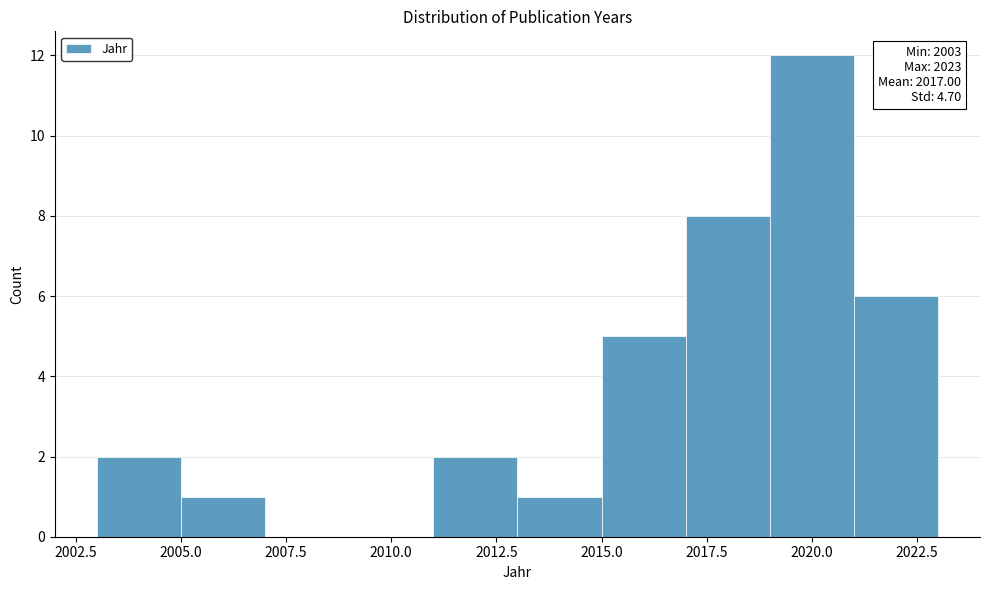

Which range on the x-axis has the tallest bar?

2019 to 2021